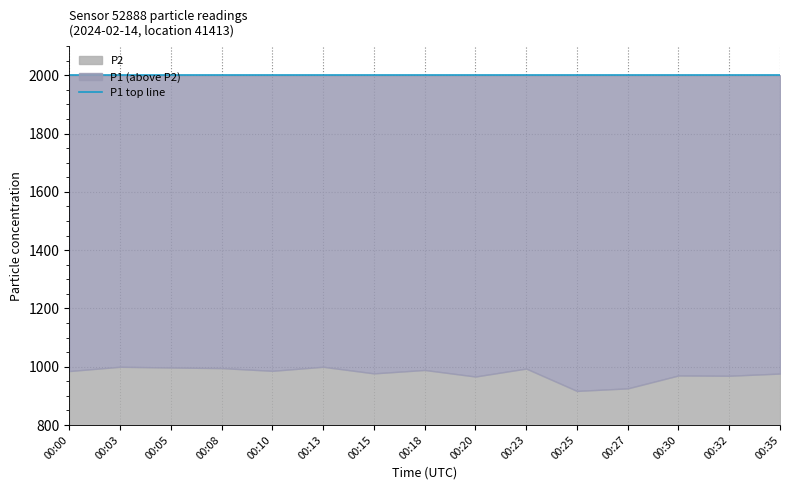

At which category is the sum across all series the highest?

00:03